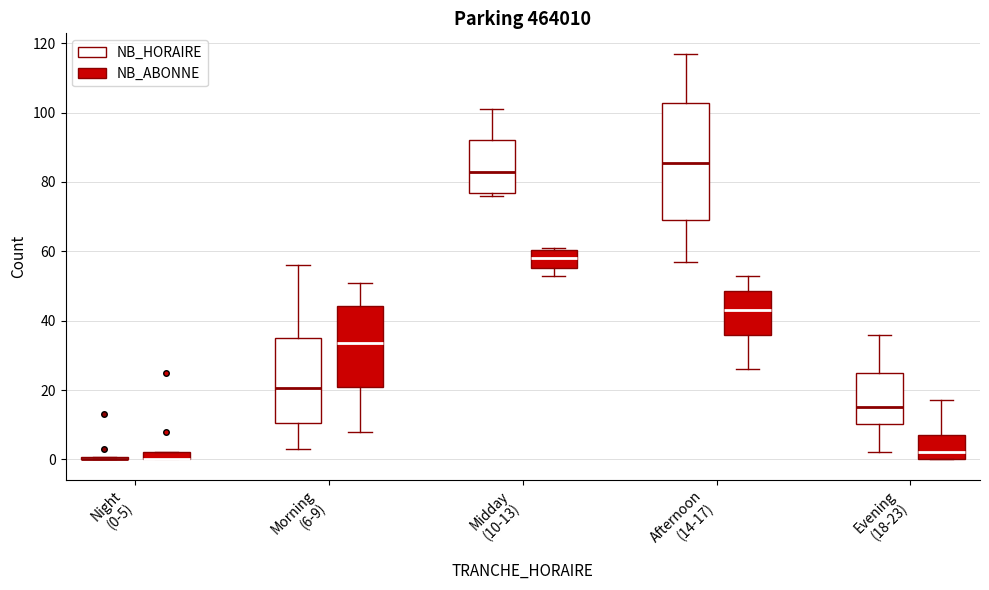

Which box is the tallest, from its lower edge to its upper edge?

Afternoon (14-17) (NB_HORAIRE)